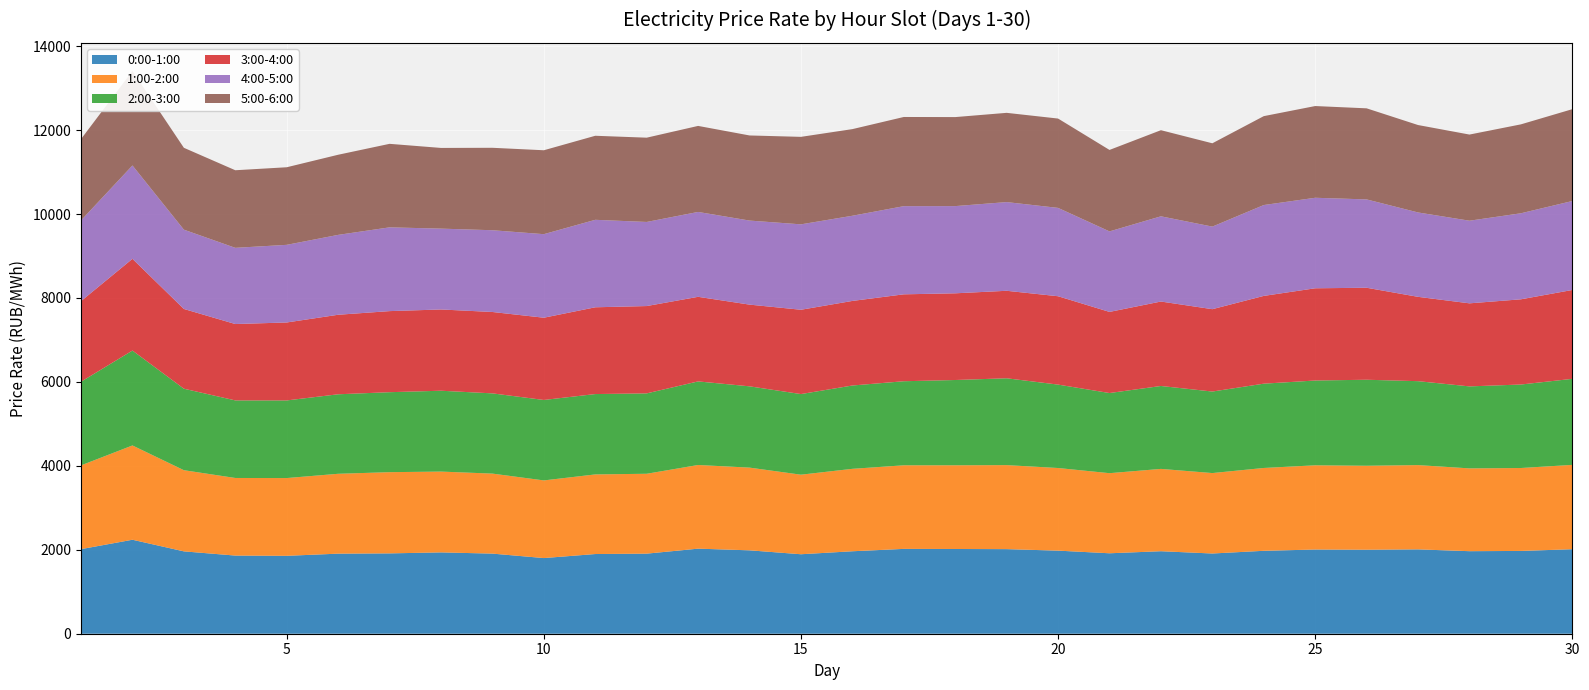

Reading right to left, extract all data points from this chart.

0:00-1:00: 30=2013.7	29=1972.8	28=1966.8	27=2010.0	26=2001.7	25=2006.3	24=1976.0	23=1911.6	22=1966.0	21=1917.0	20=1979.8	19=2015.6	18=2019.1	17=2021.6	16=1965.0	15=1893.9	14=1987.3	13=2027.0	12=1908.2	11=1899.0	10=1802.8	9=1909.0	8=1938.1	7=1914.5	6=1907.8	5=1856.5	4=1862.3	3=1962.5	2=2239.5	1=2015.5
1:00-2:00: 30=2009.6	29=1976.0	28=1973.3	27=2008.2	26=2001.1	25=2006.9	24=1973.8	23=1916.6	22=1961.5	21=1908.6	20=1969.0	19=2002.1	18=1994.7	17=1991.8	16=1964.3	15=1895.7	14=1970.8	13=1993.7	12=1903.4	11=1897.1	10=1850.3	9=1906.6	8=1925.5	7=1935.2	6=1903.3	5=1852.9	4=1849.0	3=1934.1	2=2246.8	1=1995.8
2:00-3:00: 30=2050.2	29=1989.5	28=1953.6	27=2000.0	26=2049.4	25=2020.6	24=2008.8	23=1942.8	22=1976.0	21=1909.8	20=1987.5	19=2069.4	18=2032.0	17=2003.0	16=1985.6	15=1921.2	14=1936.9	13=1991.6	12=1915.4	11=1914.8	10=1917.1	9=1911.8	8=1926.8	7=1905.7	6=1894.4	5=1849.9	4=1848.5	3=1942.0	2=2261.4	1=1993.6
3:00-4:00: 30=2117.4	29=2030.3	28=1979.1	27=2009.5	26=2192.0	25=2197.7	24=2091.2	23=1962.5	22=2012.2	21=1933.1	20=2105.6	19=2084.8	18=2066.0	17=2071.1	16=2015.2	15=2009.0	14=1947.2	13=2015.7	12=2081.0	11=2067.7	10=1960.0	9=1939.4	8=1936.1	7=1932.0	6=1894.9	5=1857.5	4=1819.7	3=1900.1	2=2185.6	1=1920.7
4:00-5:00: 30=2120.1	29=2050.1	28=1968.9	27=2010.7	26=2105.2	25=2156.8	24=2165.3	23=1967.8	22=2030.8	21=1918.6	20=2105.3	19=2113.7	18=2078.1	17=2101.0	16=2029.8	15=2035.4	14=2002.9	13=2022.8	12=2004.2	11=2084.5	10=1990.9	9=1948.2	8=1926.7	7=1996.1	6=1903.7	5=1850.0	4=1815.8	3=1889.7	2=2224.7	1=1923.3
5:00-6:00: 30=2188.3	29=2118.8	28=2052.7	27=2083.2	26=2170.2	25=2185.7	24=2118.2	23=1985.1	22=2051.8	21=1941.1	20=2128.6	19=2126.4	18=2121.1	17=2125.0	16=2064.3	15=2084.7	14=2028.1	13=2049.7	12=2008.1	11=2002.5	10=1999.4	9=1964.3	8=1922.7	7=1989.9	6=1909.1	5=1848.6	4=1848.8	3=1950.8	2=2251.9	1=1938.2